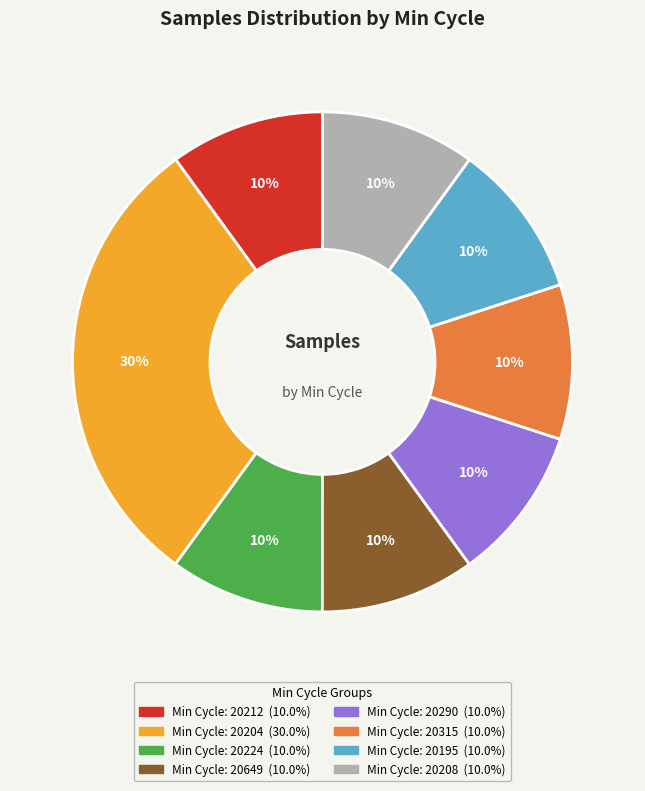

To the nearest percent, what is the average slice percentage?

12%